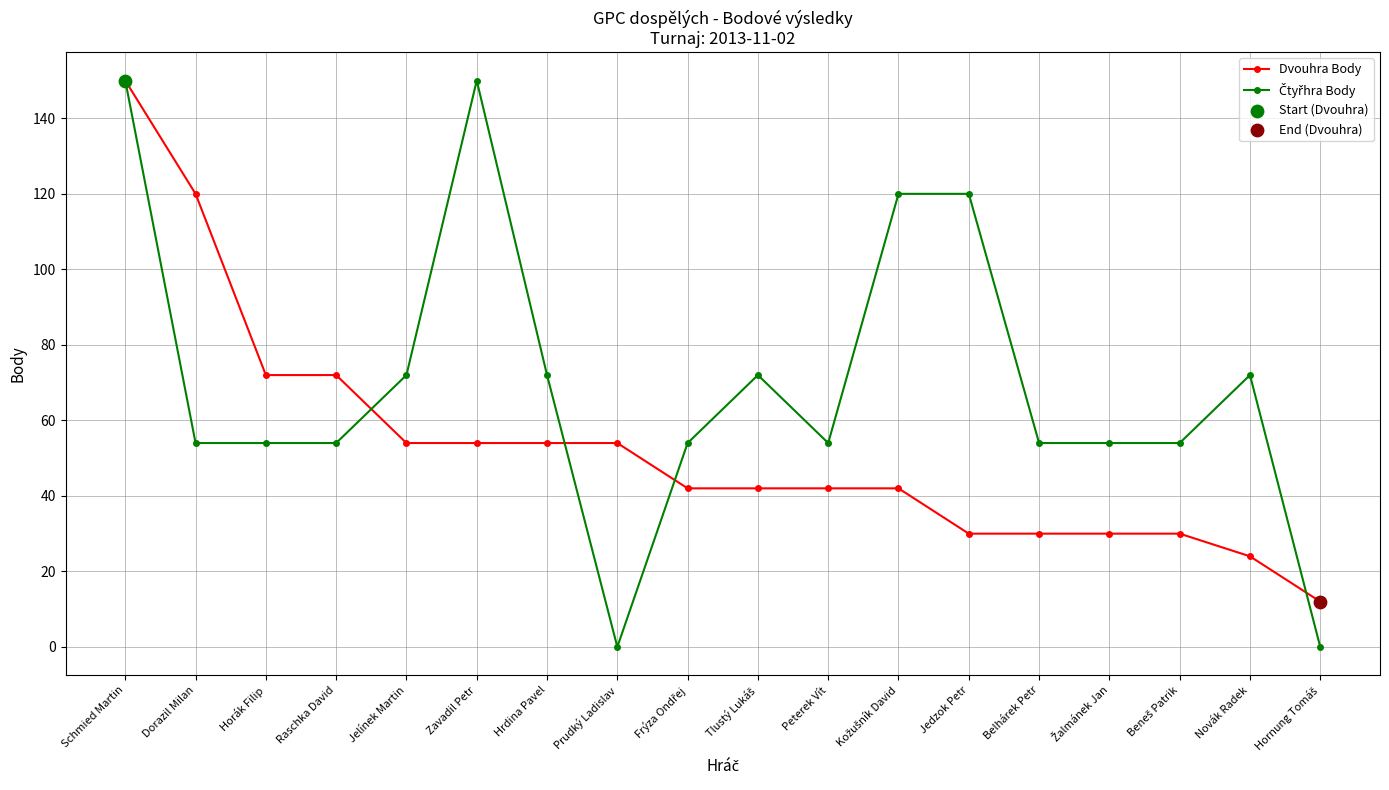

What is the total value across all series at Zavadil Petr?

204